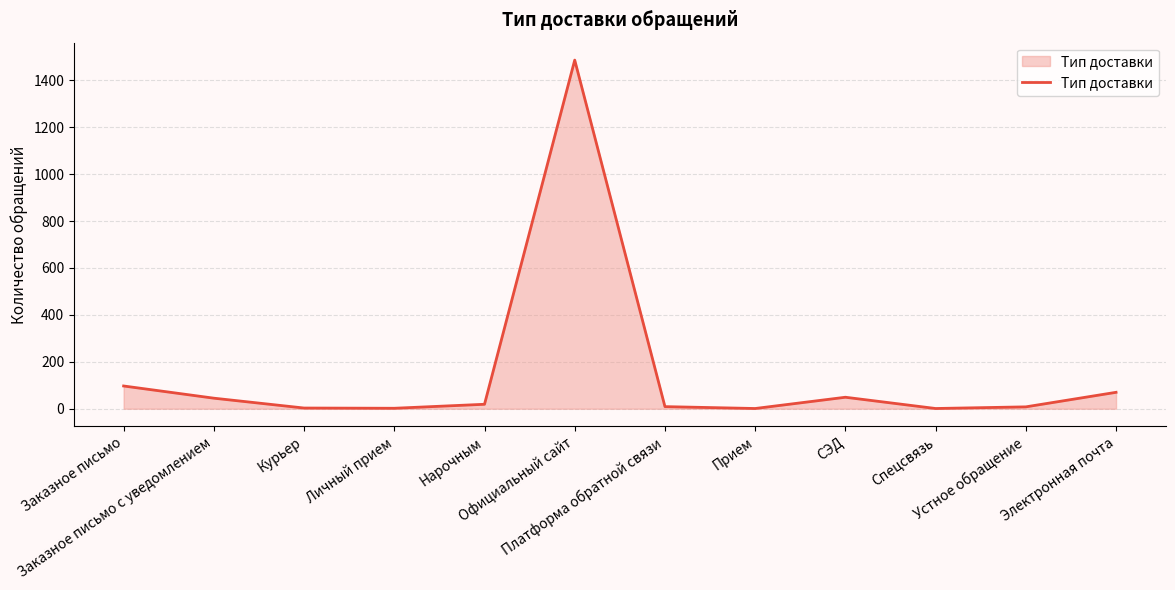

What is the difference between the maximum and minimum values?

1485